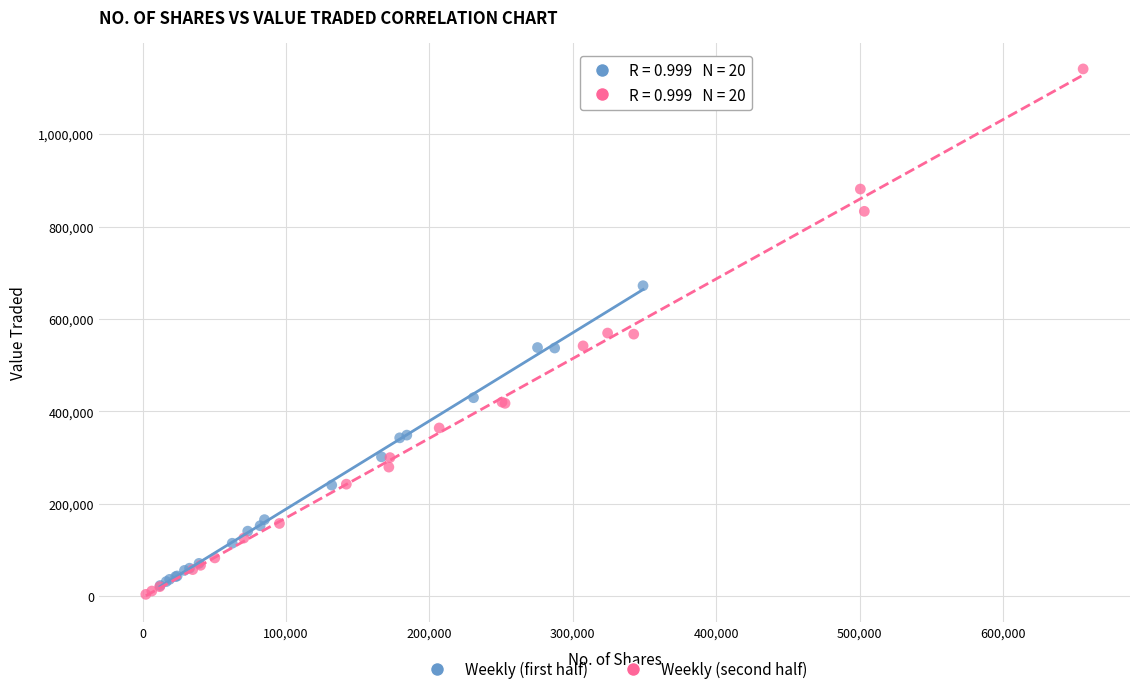

What are all the series names shown in the legend?

Weekly (first half), Weekly (second half)